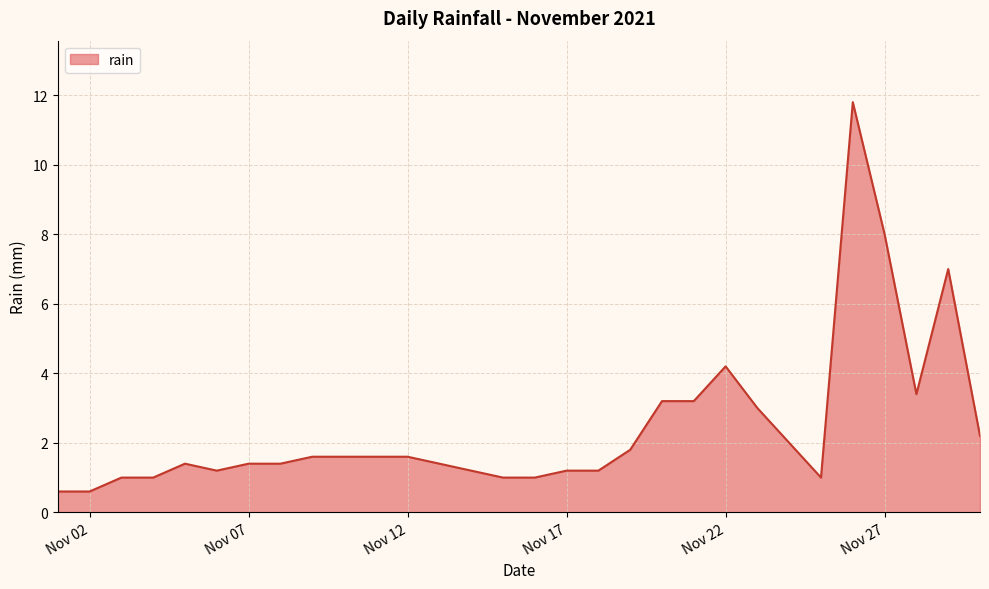

What is the greatest value displayed?

11.8